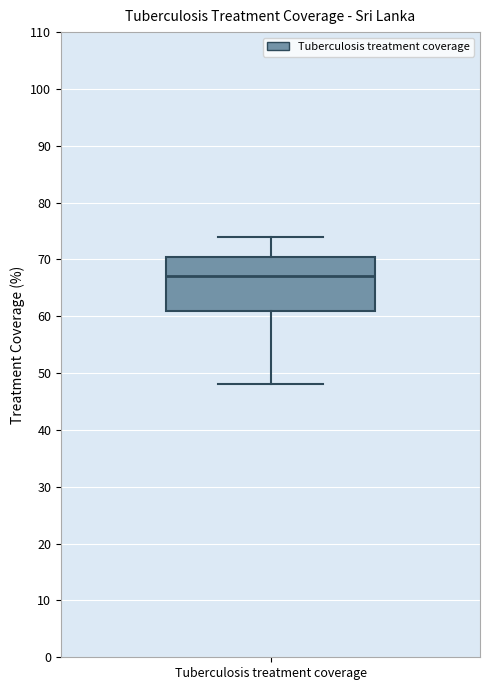

Transcribe this box plot: give where the median line is, the range the box spans, and where the two whiskers end, as read against the y-axis. The values are not printed on the chart, so give them approximately, as read against the axis.

median 67, box 61 to 71, whiskers 48 to 74